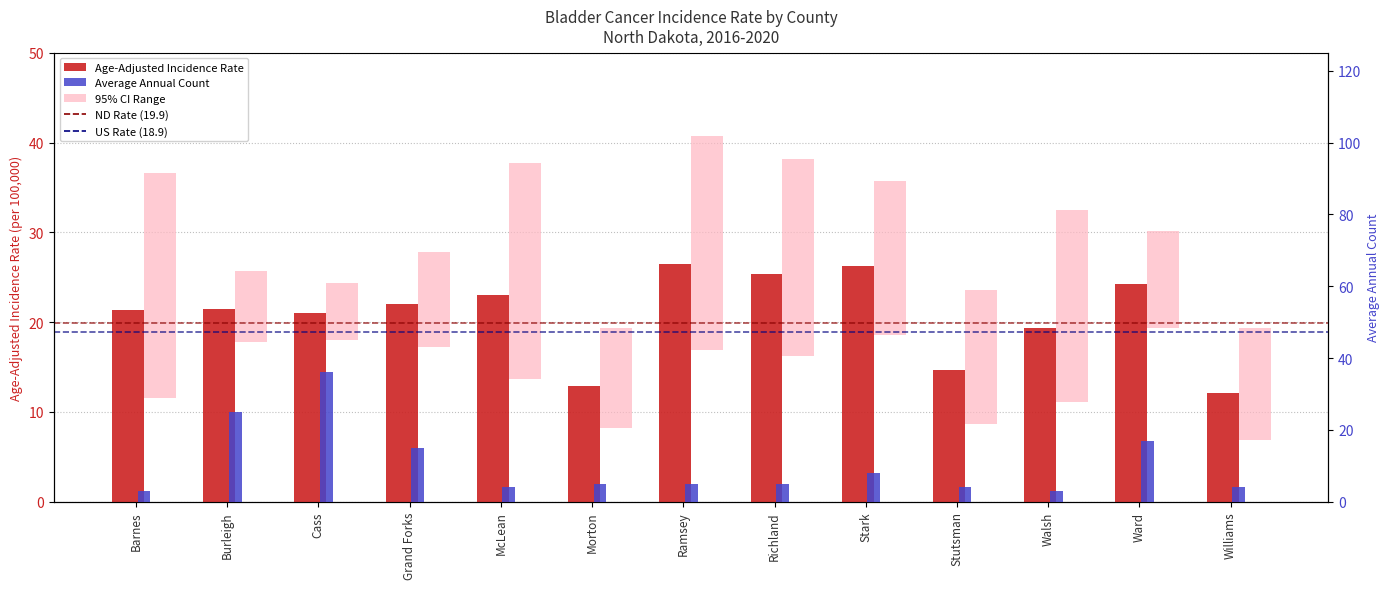

Does the chart contain any negative values?

No